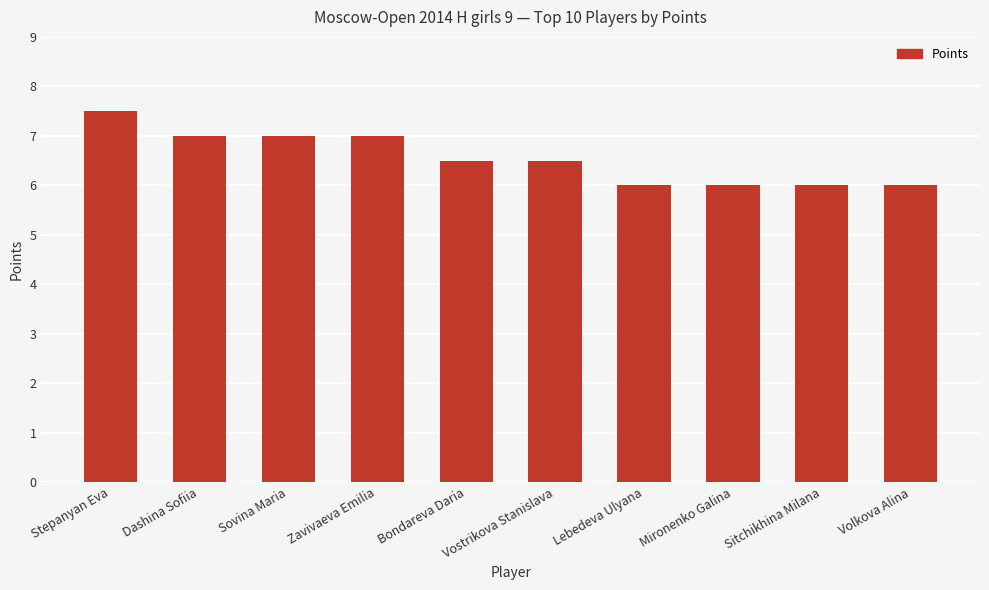

What is the minimum value shown in the chart?

6.0